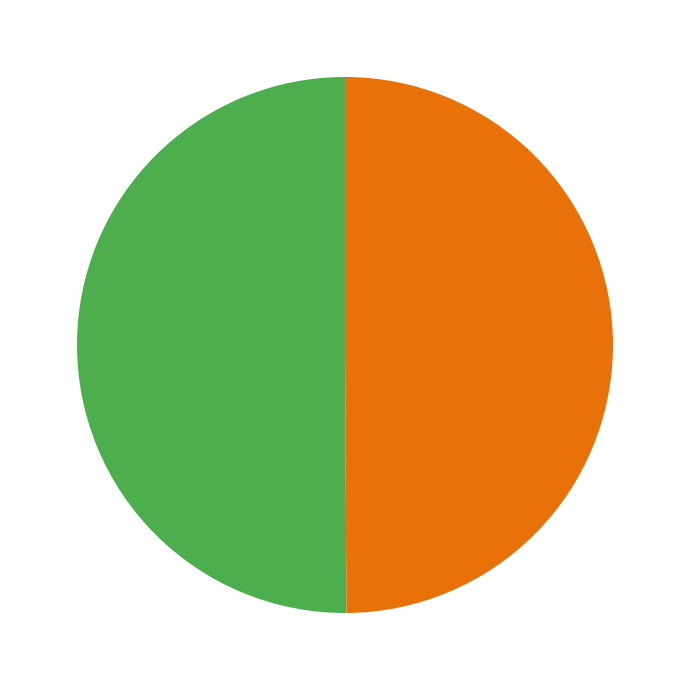

Which category accounts for the majority?

Book